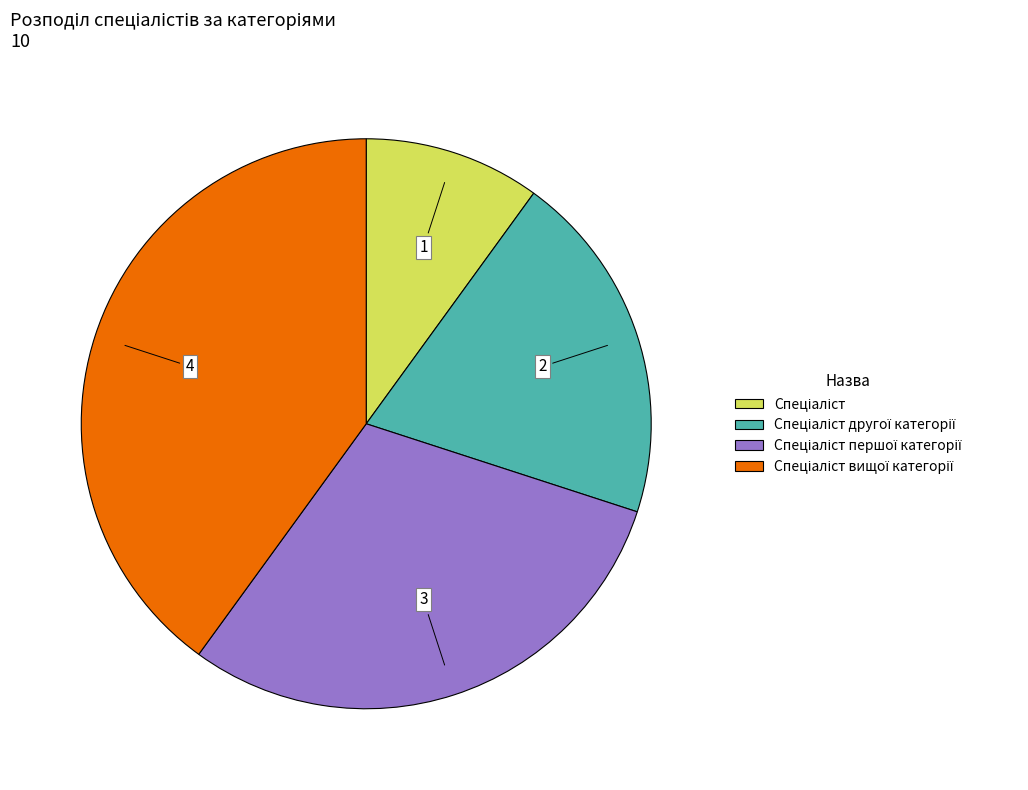

How many segments does this pie chart have?

4